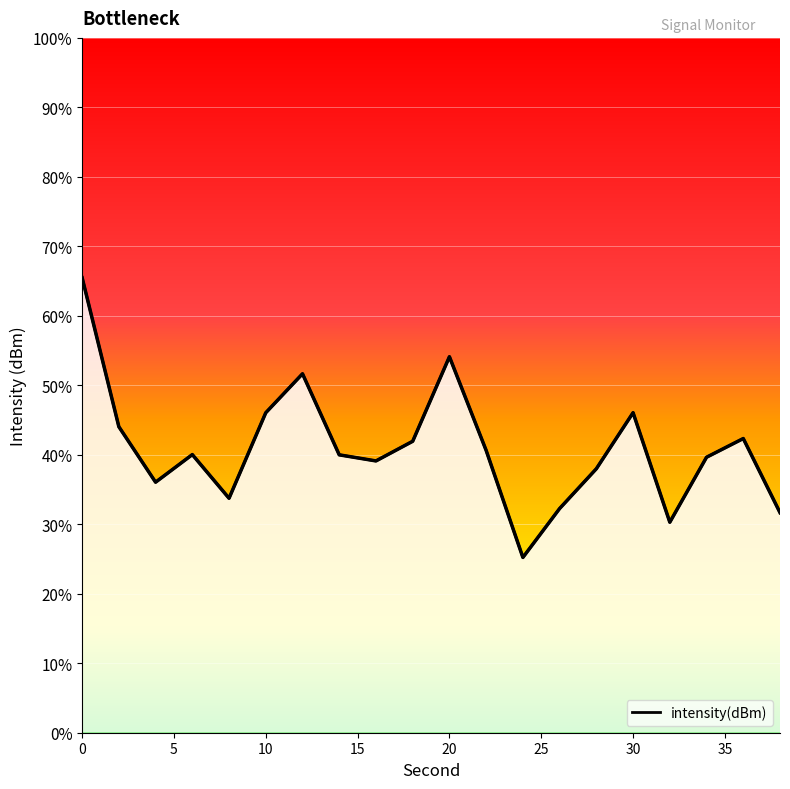

Is it true that the value at 10 is 64.9?

False